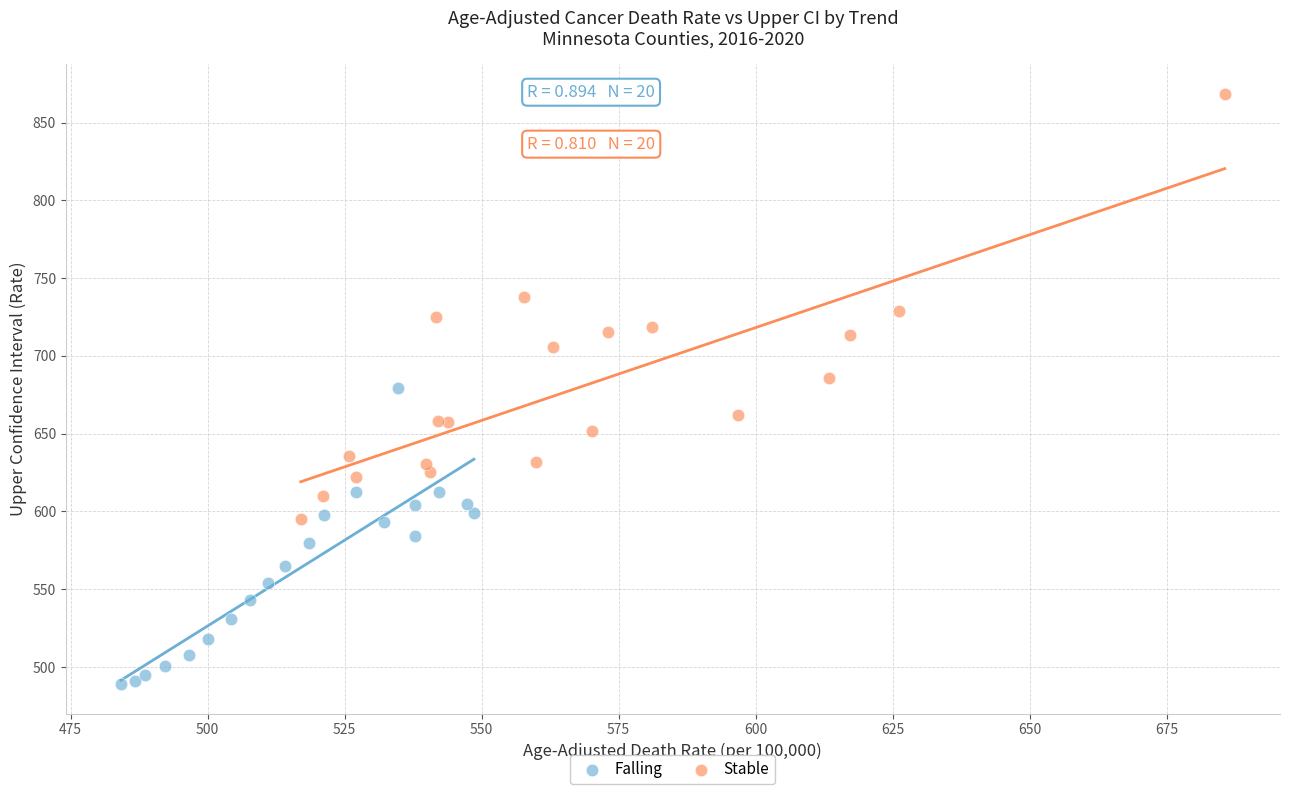

Which series has the largest Y range (max minus min)?

Stable